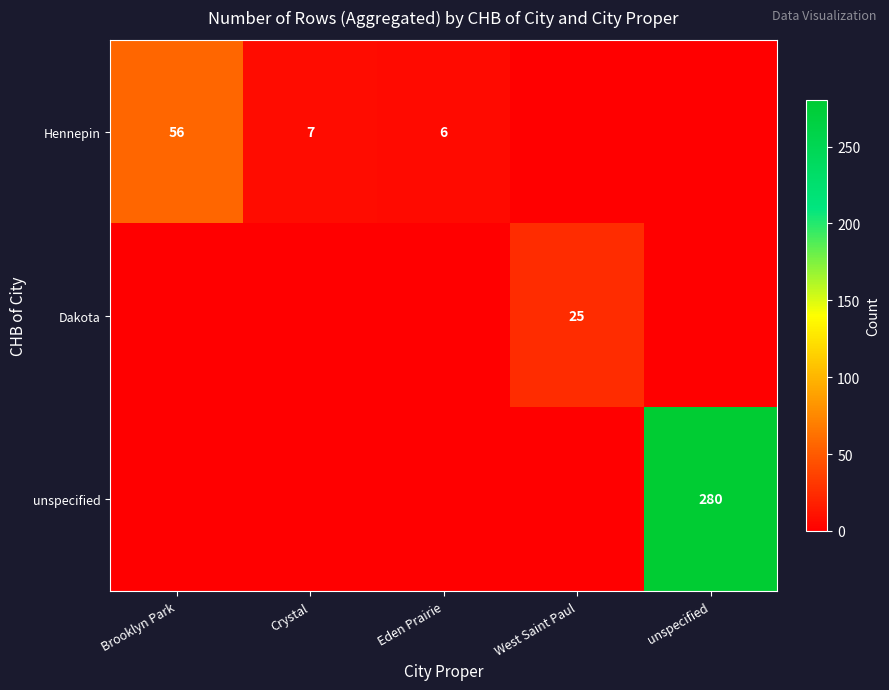

The Hennepin series shows 8 at Eden Prairie. True or false?

False